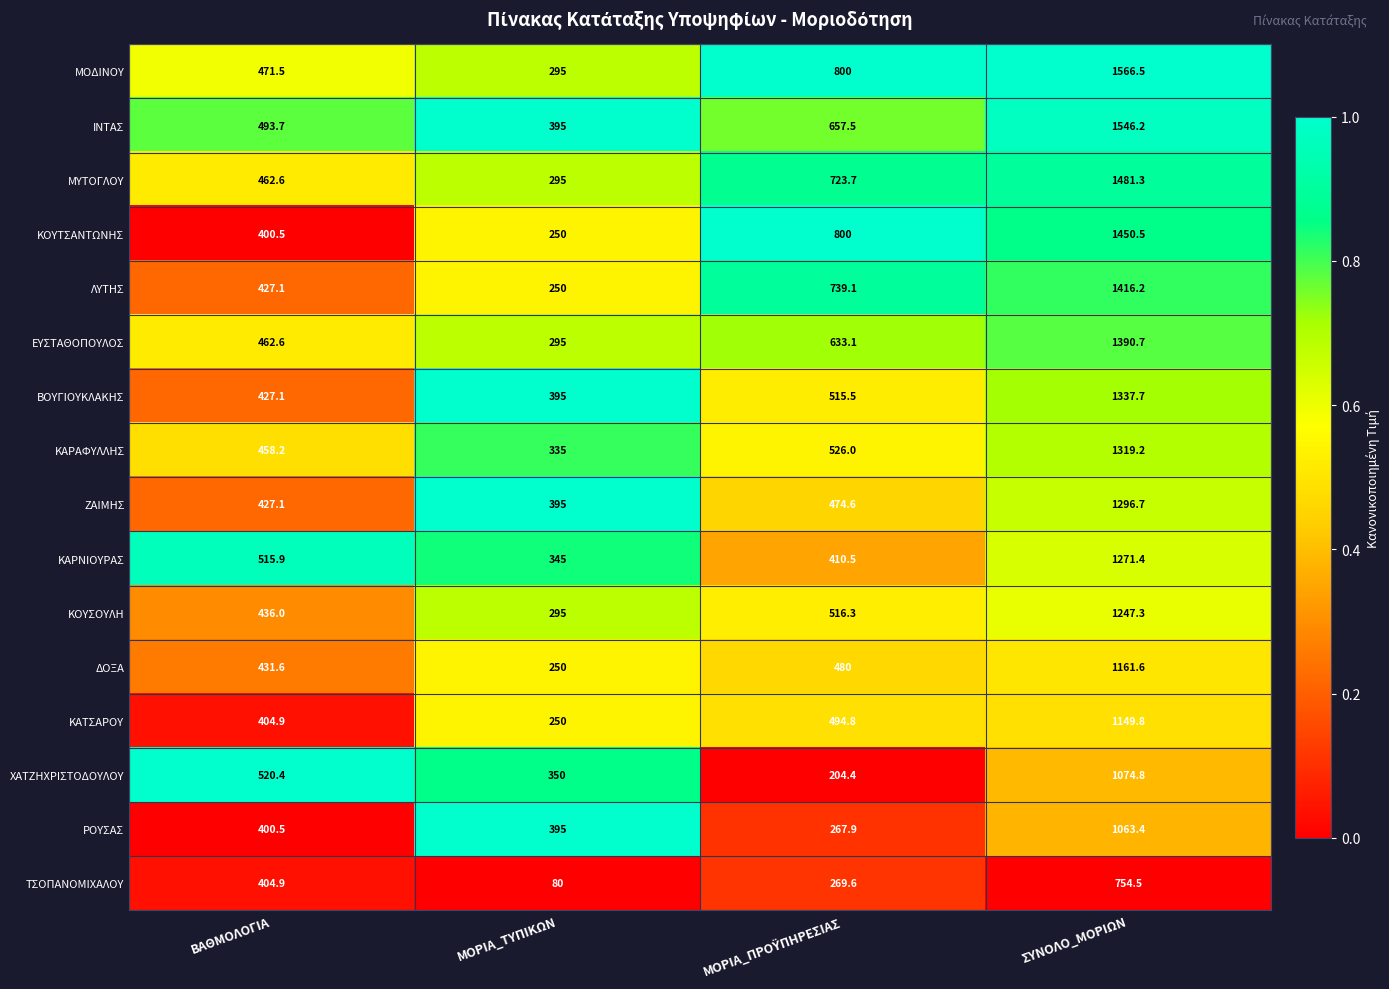

What is the spread (max minus min) of values at ΜΟΡΙΑ_ΤΥΠΙΚΩΝ?

315.0